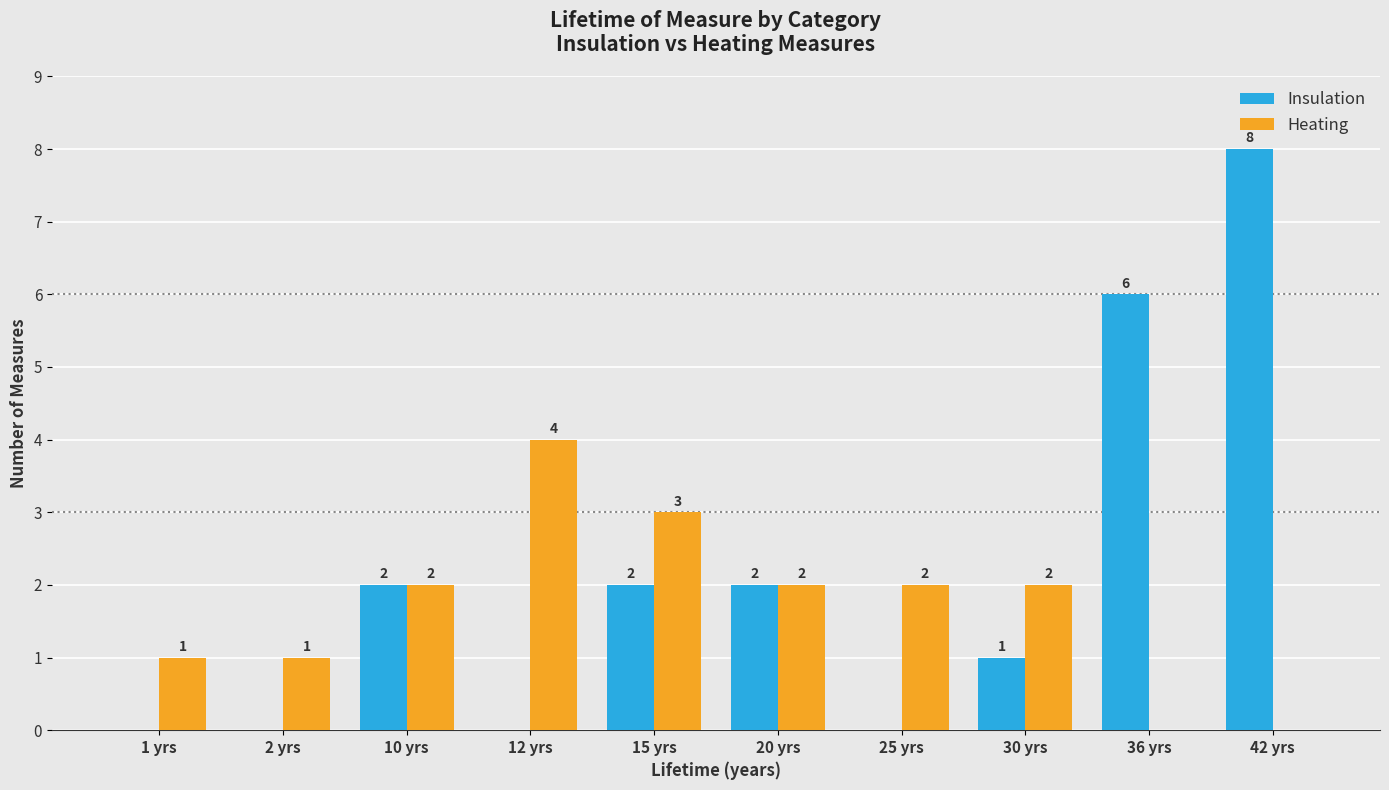

Which series has the widest spread of values?

Insulation